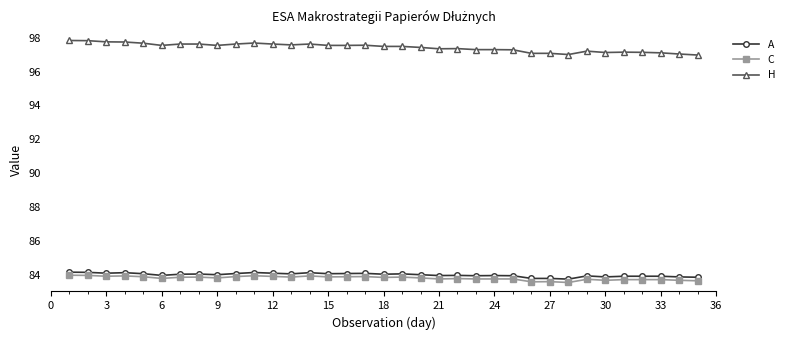

Which series has the largest total across all categories?

H